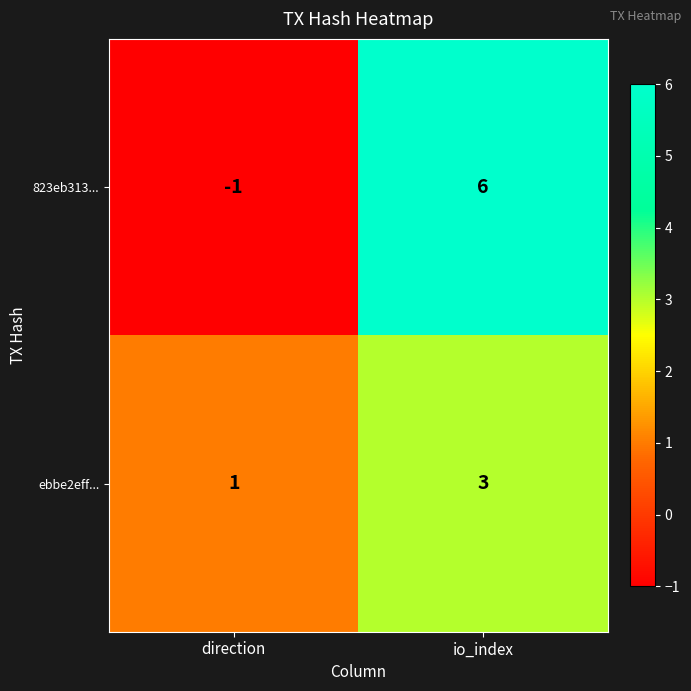

What is the greatest value displayed?

6